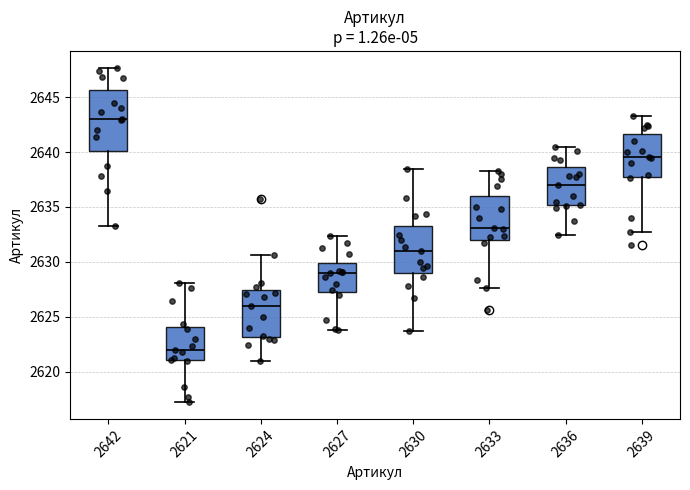

Reading left to right, transcribe this box plot: for each box, give where its median line is, the range the box spans, and where its two whiskers end, as read against the y-axis. The values are not printed on the chart, so give them approximately, as read against the axis.

2642: median 2643.0, box 2640.0 to 2645.5, whiskers 2633.0 to 2647.5
2621: median 2622.0, box 2621.0 to 2624.0, whiskers 2617.0 to 2628.0
2624: median 2626.0, box 2623.0 to 2627.5, whiskers 2621.0 to 2630.5
2627: median 2629.0, box 2627.0 to 2630.0, whiskers 2624.0 to 2632.5
2630: median 2631.0, box 2629.0 to 2633.5, whiskers 2623.5 to 2638.5
2633: median 2633.0, box 2632.0 to 2636.0, whiskers 2627.5 to 2638.5
2636: median 2637.0, box 2635.0 to 2638.5, whiskers 2632.5 to 2640.5
2639: median 2639.5, box 2638.0 to 2641.5, whiskers 2633.0 to 2643.5